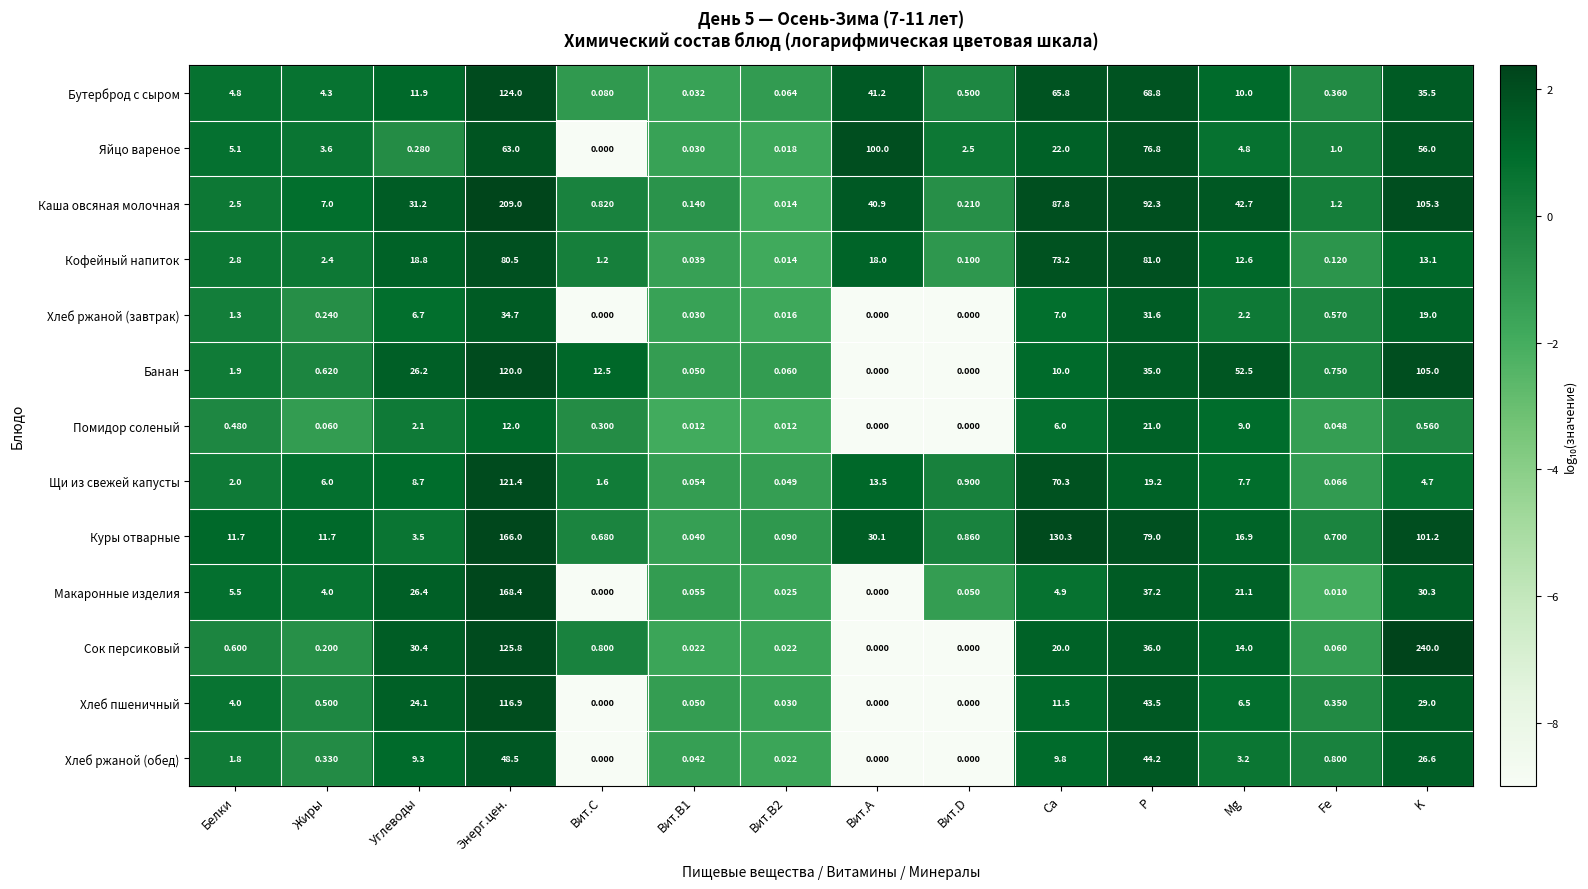

Which series has the widest spread of values?

Сок персиковый